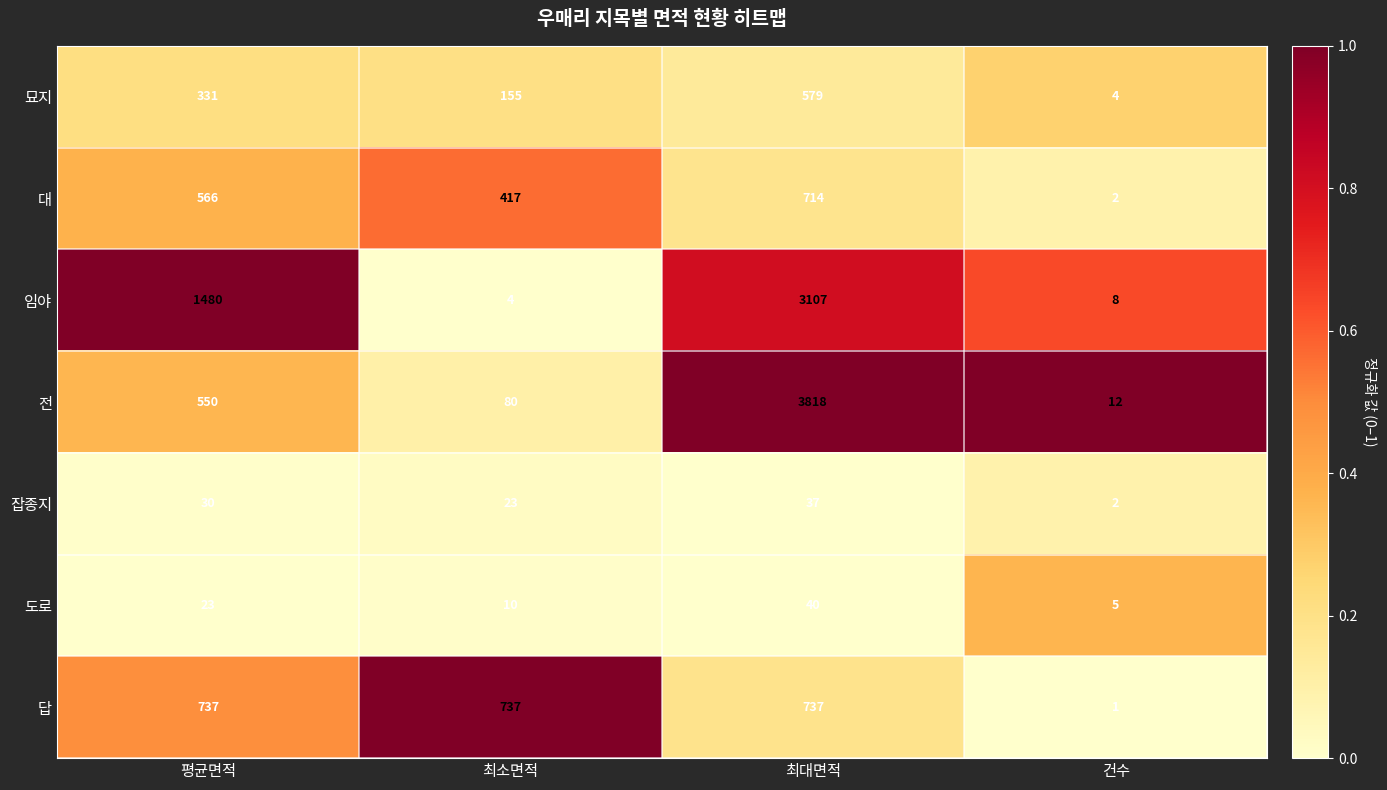

Rank the series by their maximum value, from lowest to highest.

잡종지, 도로, 묘지, 대, 답, 임야, 전